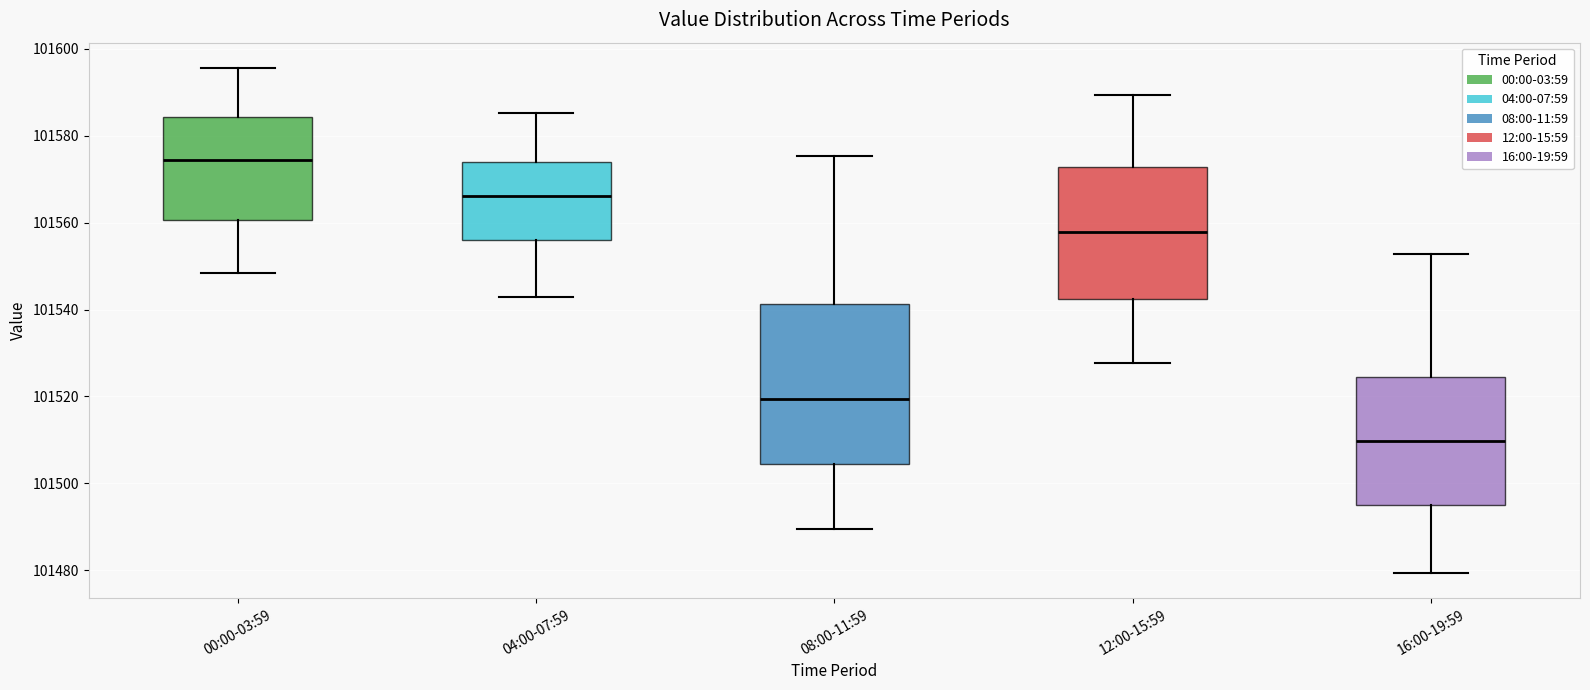

Reading left to right, transcribe this box plot: for each box, give where its median line is, the range the box spans, and where its two whiskers end, as read against the y-axis. The values are not printed on the chart, so give them approximately, as read against the axis.

00:00-03:59: median 101574, box 101560 to 101584, whiskers 101548 to 101596
04:00-07:59: median 101566, box 101556 to 101574, whiskers 101542 to 101586
08:00-11:59: median 101520, box 101504 to 101542, whiskers 101490 to 101576
12:00-15:59: median 101558, box 101542 to 101572, whiskers 101528 to 101590
16:00-19:59: median 101510, box 101496 to 101524, whiskers 101480 to 101552